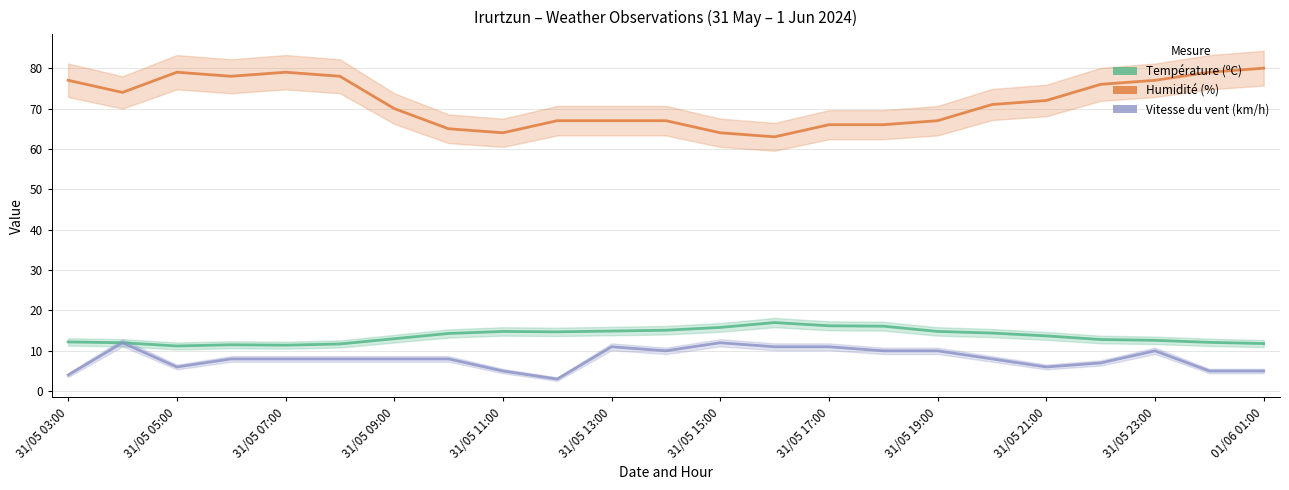

Count the Vitesse du vent (km/h) values in the range 6 to 10.

13